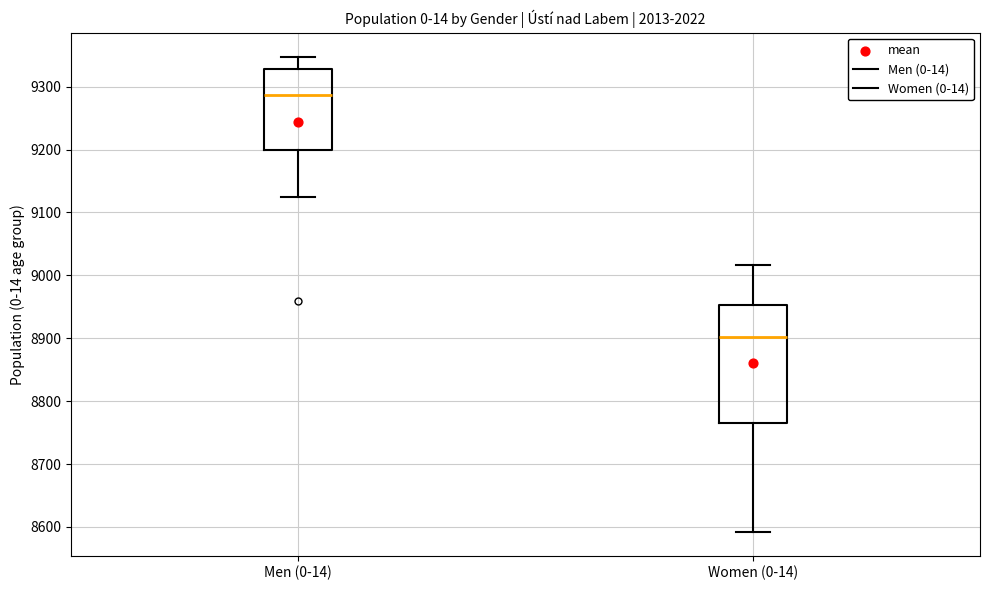

Reading left to right, read every box against the y-axis: the position of its median line, the range the box covers, and the ends of its whiskers. The values are not printed on the chart, so give them approximately, as read against the axis.

Men (0-14): median 9290, box 9200 to 9330, whiskers 9130 to 9350
Women (0-14): median 8900, box 8770 to 8950, whiskers 8590 to 9020